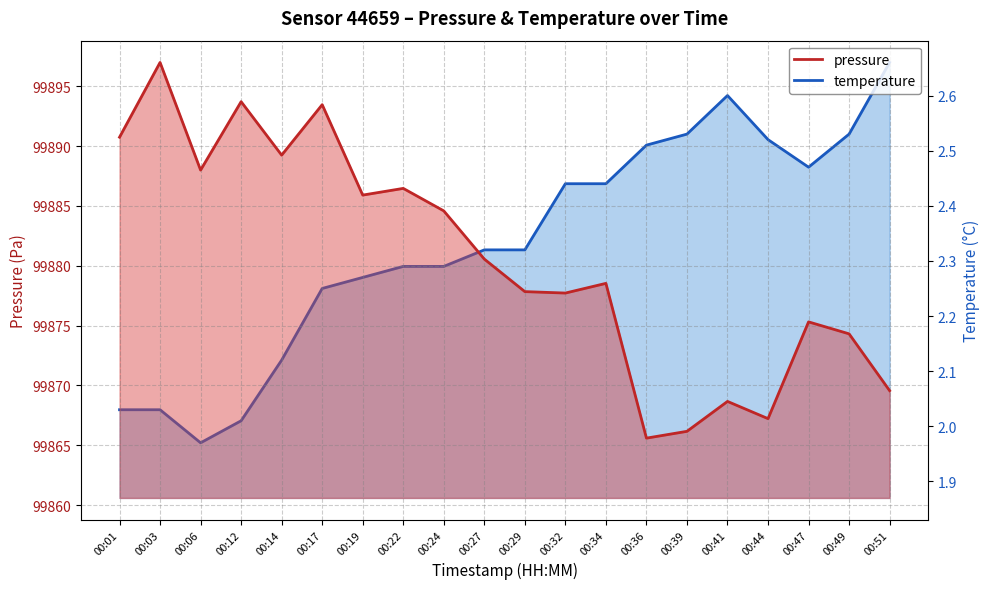

Is it true that temperature equals 2.3 at 00:19?

True